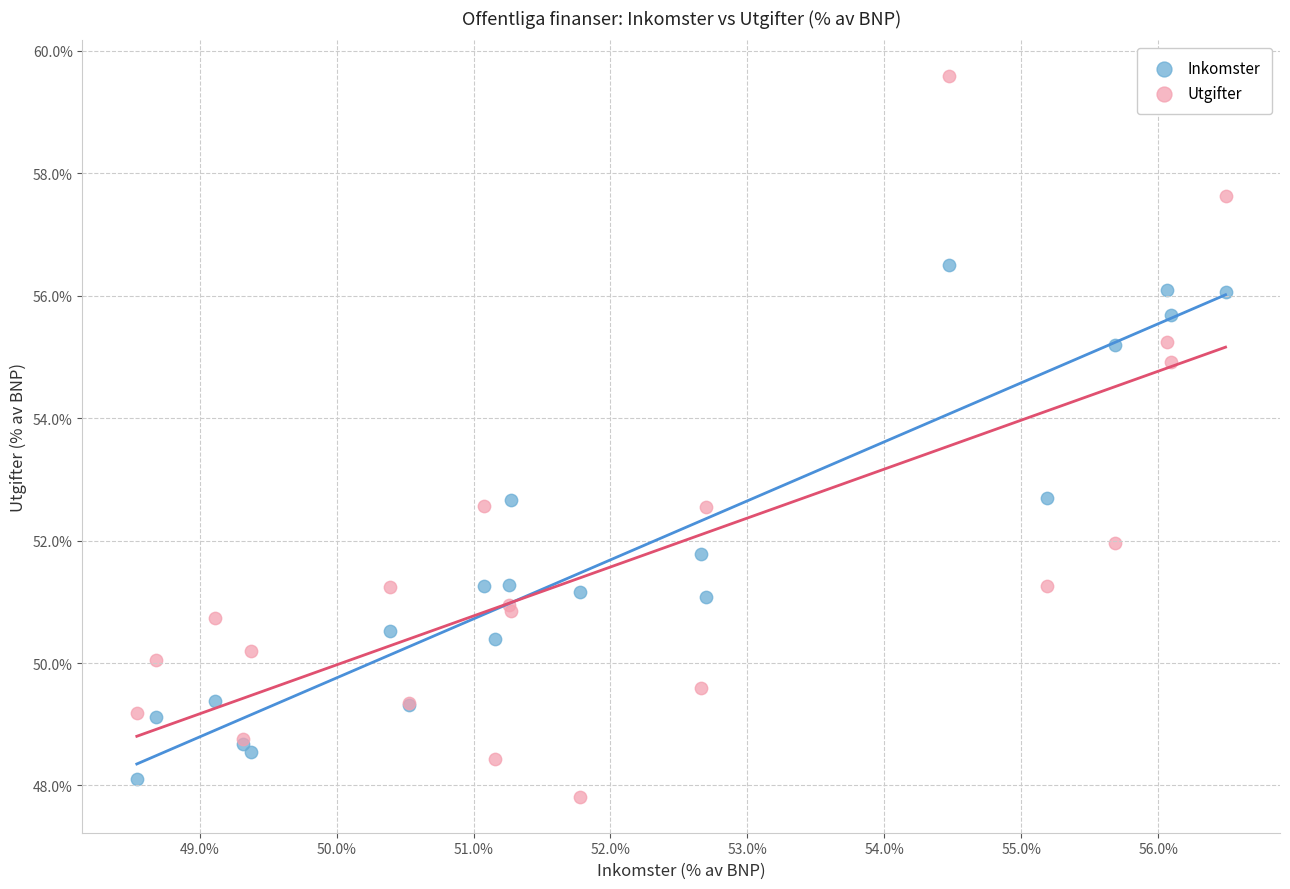

Which series reaches the maximum Y coordinate?

Utgifter